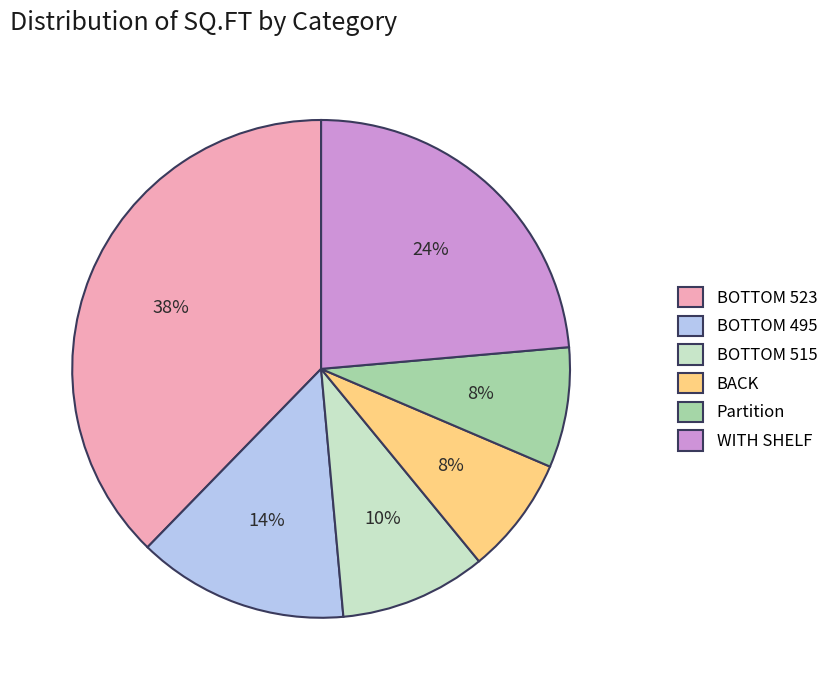

To the nearest percent, what is the average slice percentage?

17%